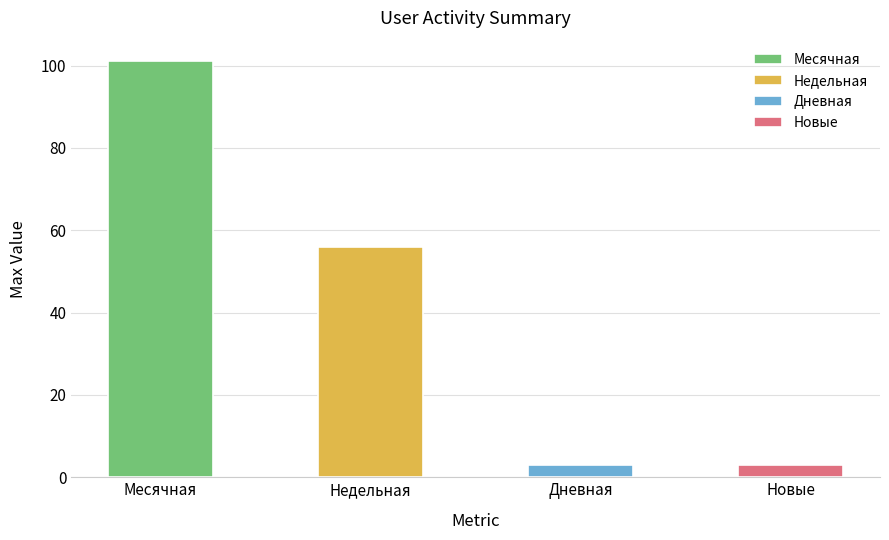

What is the minimum value shown in the chart?

3